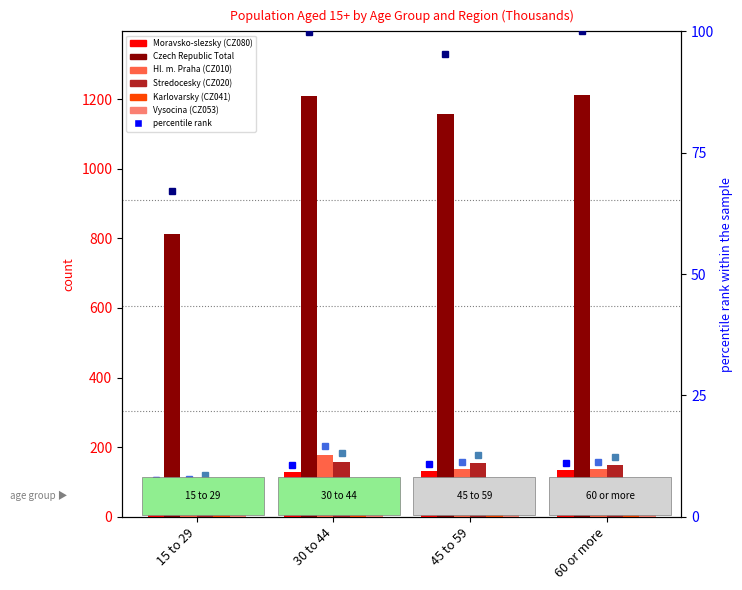

Where does the Vysocina (CZ053) series first go above 57?

30 to 44